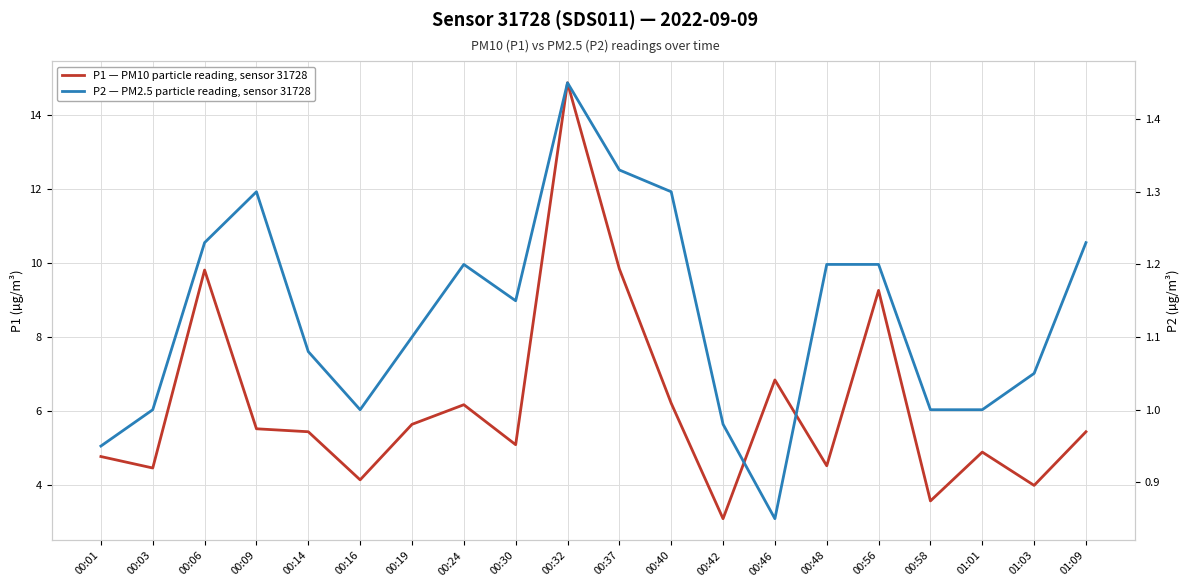

What is the label of the 12th point from the right?

00:30